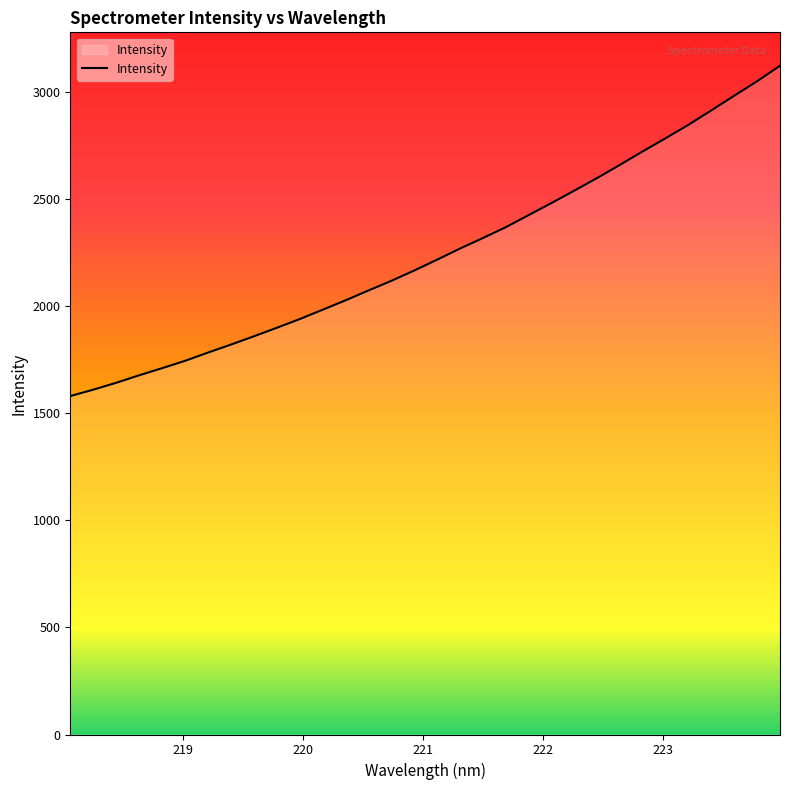

What is the difference between the second highest and minimum values?

1470.5